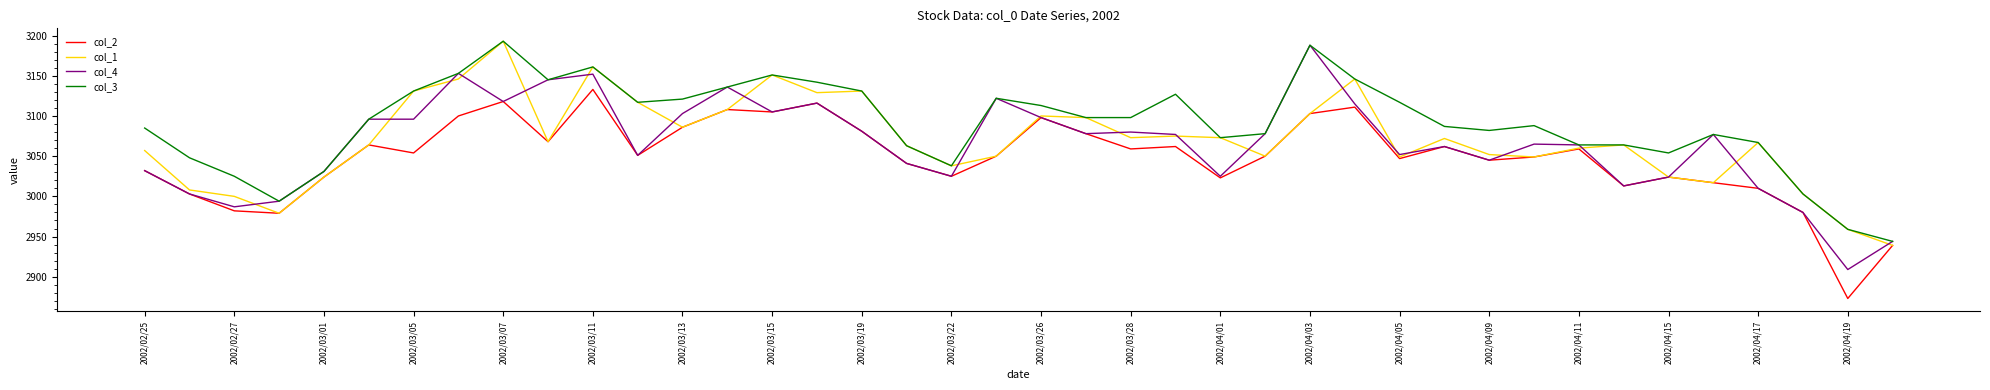

Is this an area chart (filled region under the line)?

No